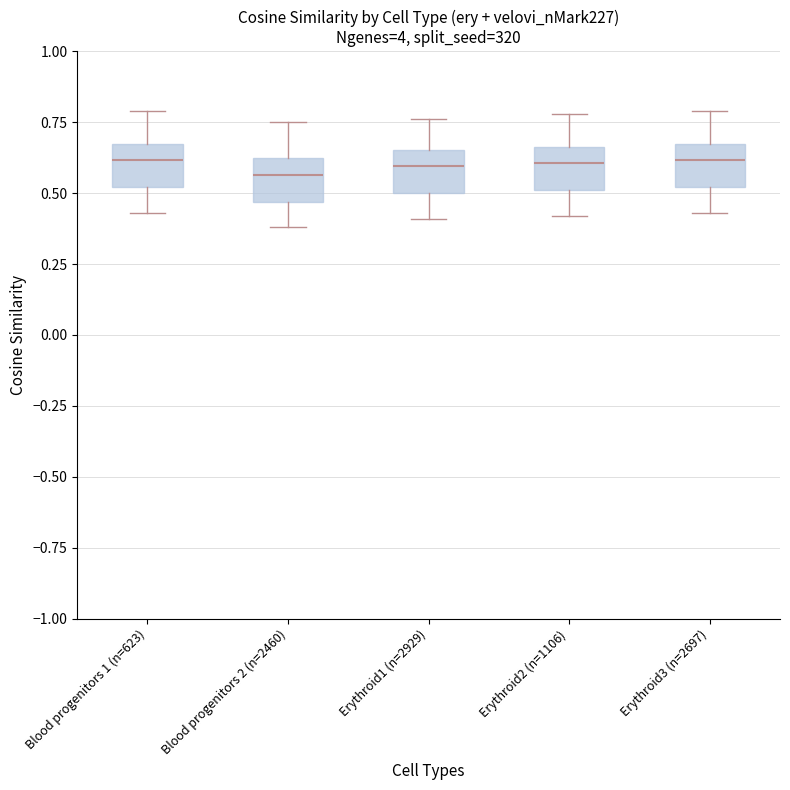

Reading left to right, transcribe this box plot: for each box, give where its median line is, the range the box spans, and where its two whiskers end, as read against the y-axis. The values are not printed on the chart, so give them approximately, as read against the axis.

Blood progenitors 1 (n=623): median 0.60, box 0.50 to 0.65, whiskers 0.45 to 0.80
Blood progenitors 2 (n=2460): median 0.55, box 0.45 to 0.60, whiskers 0.40 to 0.75
Erythroid1 (n=2929): median 0.60, box 0.50 to 0.65, whiskers 0.40 to 0.75
Erythroid2 (n=1106): median 0.60, box 0.50 to 0.65, whiskers 0.40 to 0.80
Erythroid3 (n=2697): median 0.60, box 0.50 to 0.65, whiskers 0.45 to 0.80